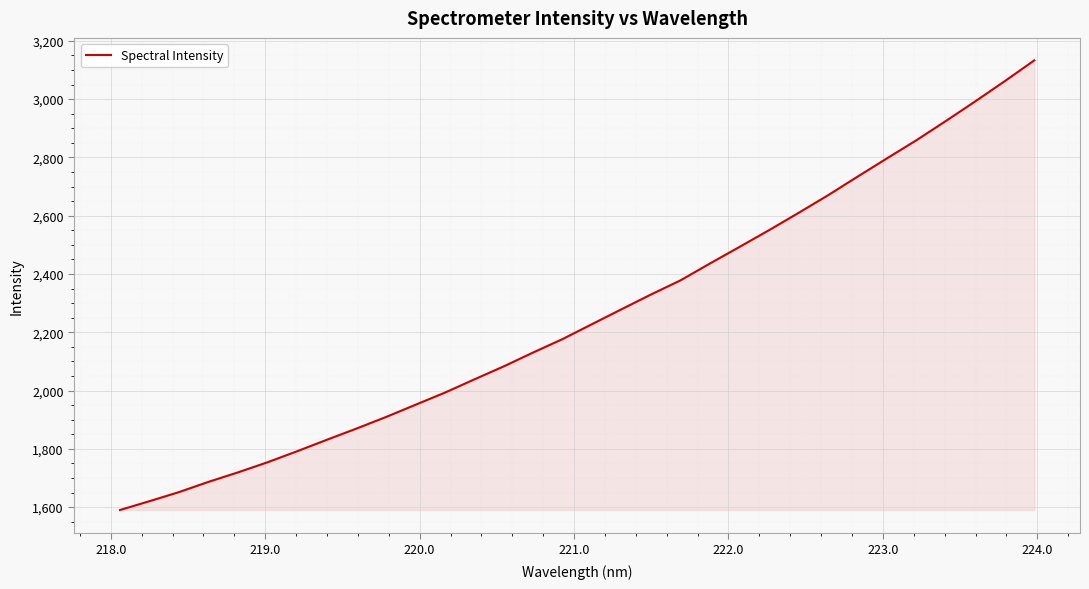

What is the smallest value displayed?

1590.0